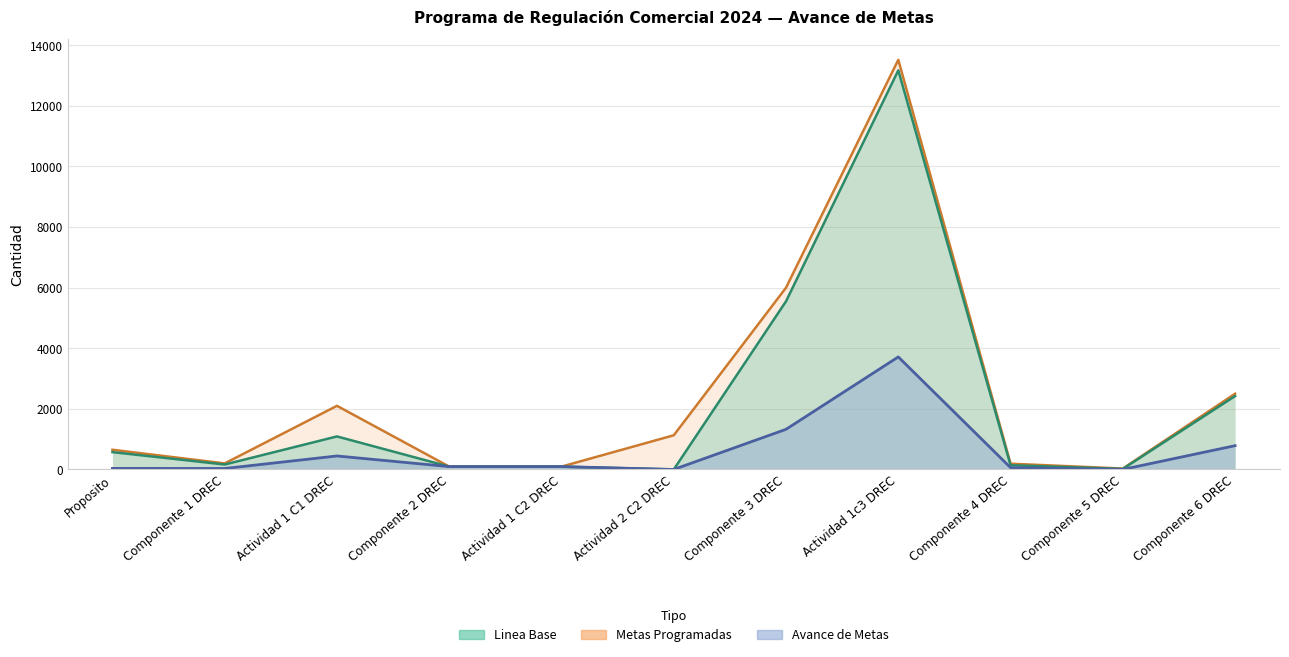

What is the label of the 10th point from the left?

Componente 5 DREC